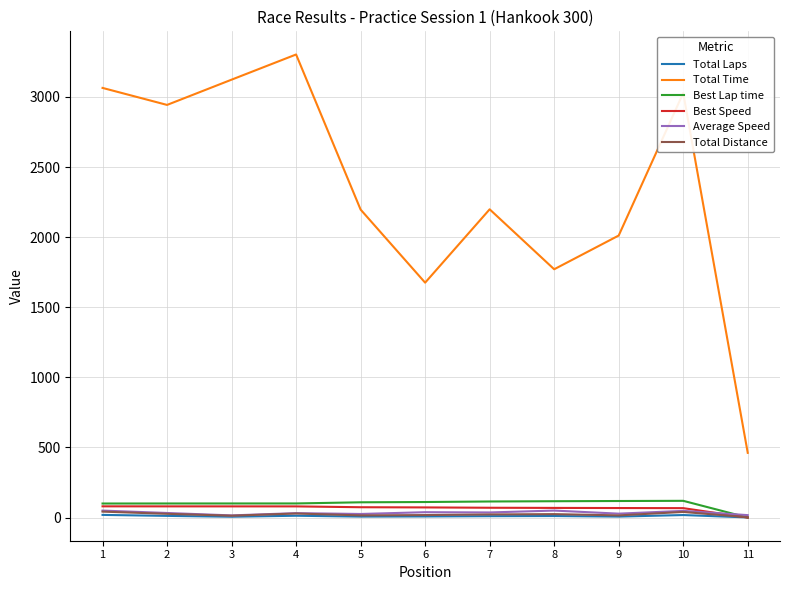

Which series has the largest range (max minus min)?

Total Time